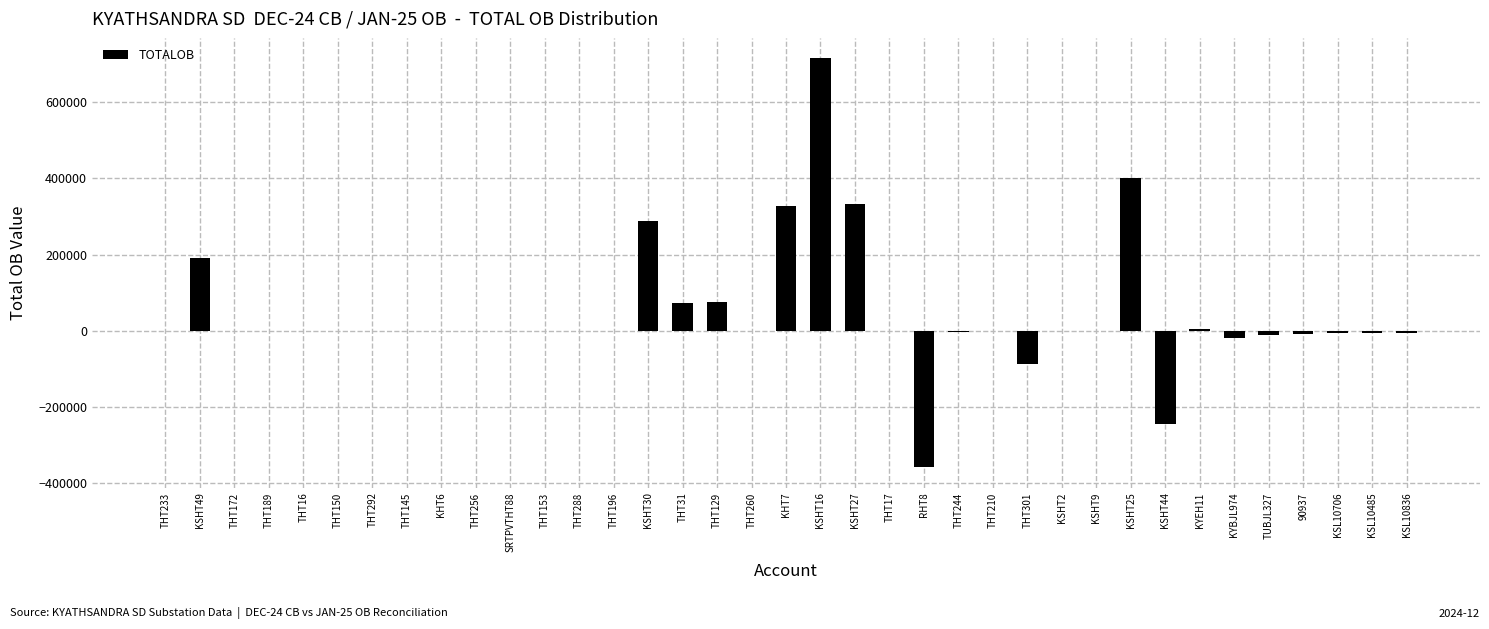

Between THT189 and THT301, which is larger?

THT189